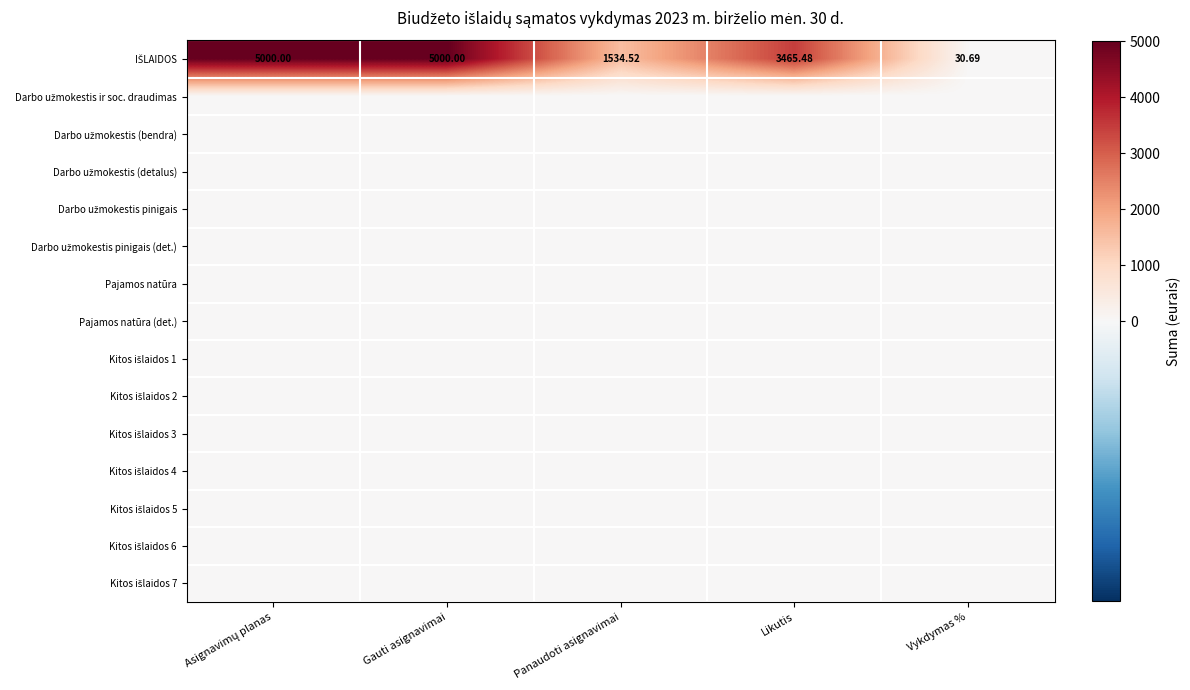

True or false: Darbo užmokestis (bendra) has a value of 0.0 at Likutis.

True